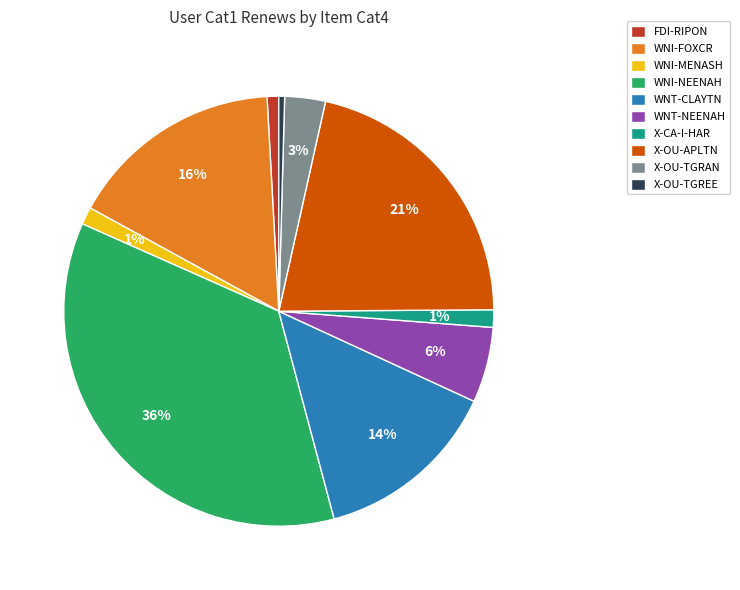

Which slice is the largest?

WNI-NEENAH